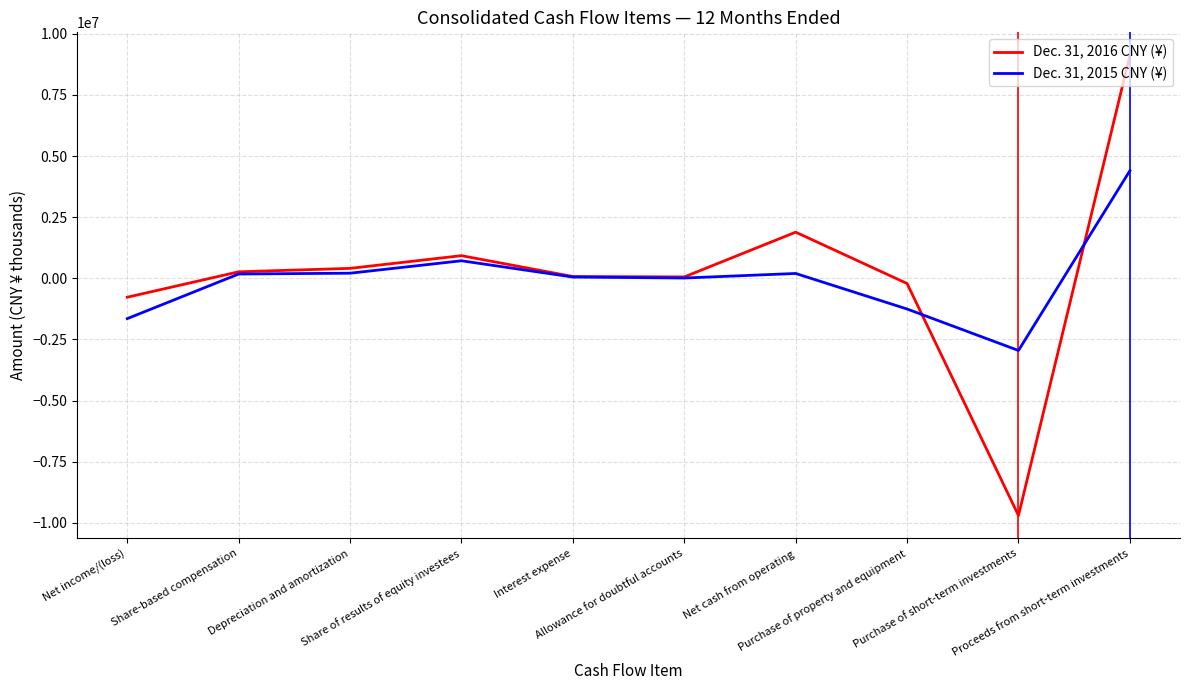

At which label does Dec. 31, 2015 CNY (¥) reach its peak?

Proceeds from short-term investments